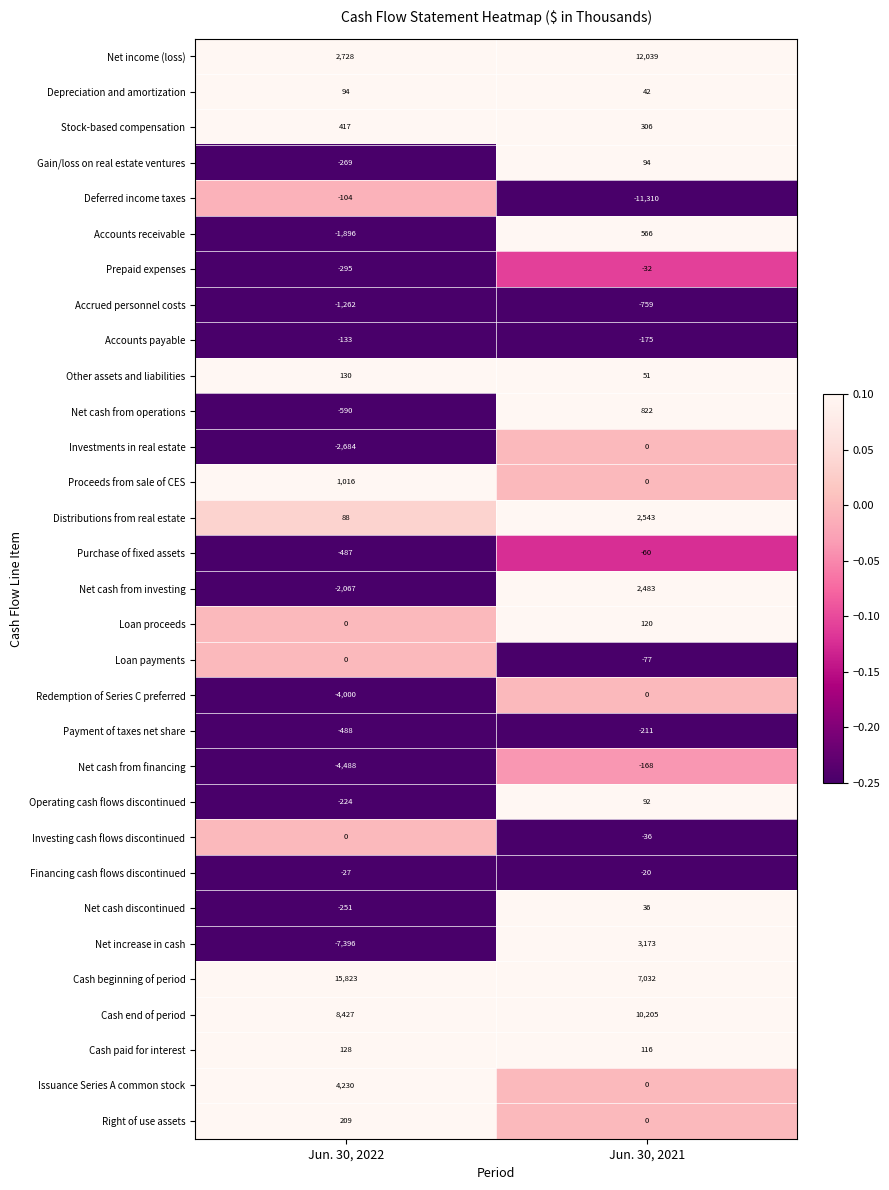

Is it true that Investments in real estate equals -2684 at Jun. 30, 2022?

True